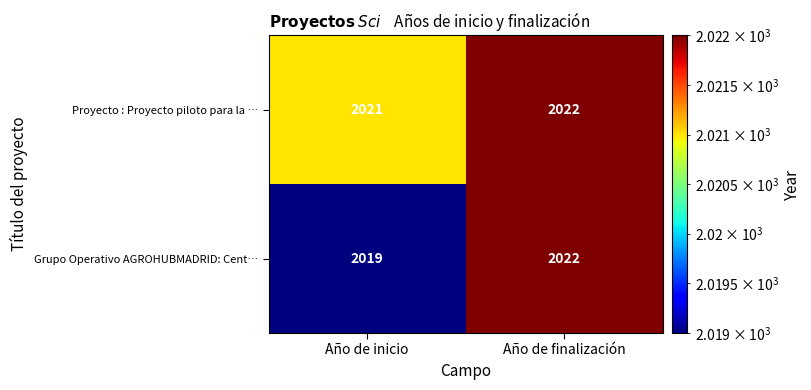

Reading left to right, transcribe all the data shown in this chart.

Proyecto : Proyecto piloto para la …: 2021	2022
Grupo Operativo AGROHUBMADRID: Cent…: 2019	2022